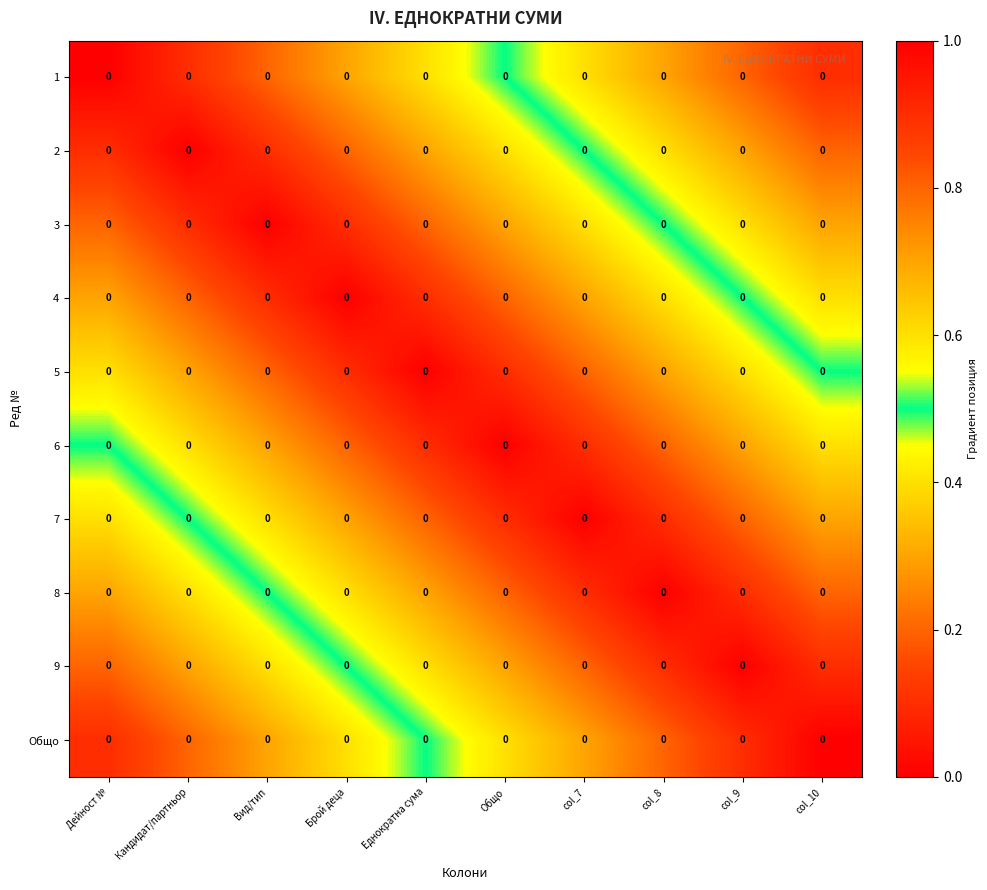

True or false: 9 has a value of 0.3 at Брой деца.

False